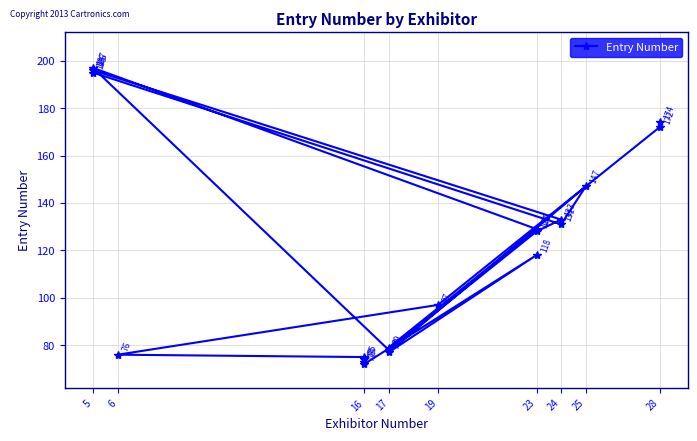

What is the difference between the maximum and minimum values?

125